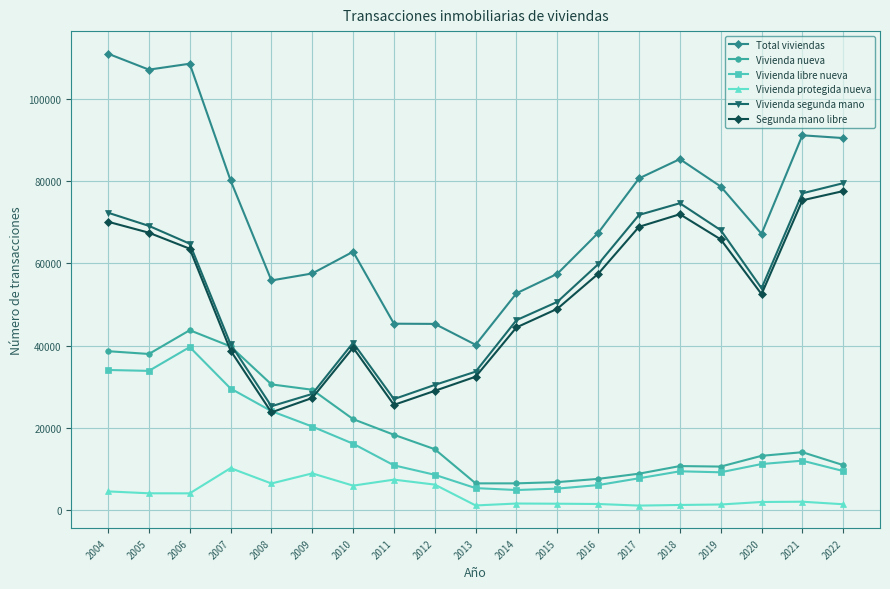

What is the highest value of the Vivienda libre nueva series?

39633